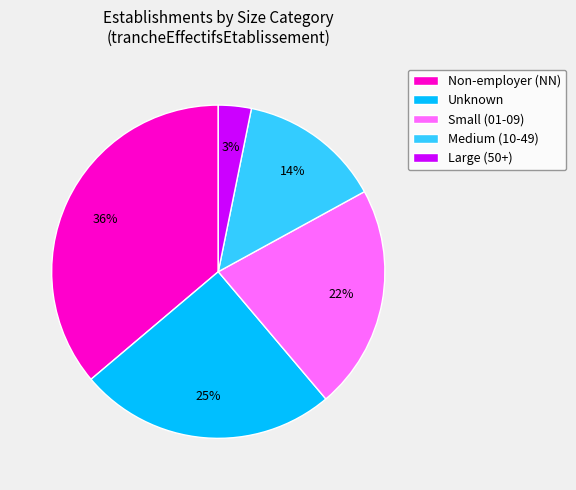

How many segments does this pie chart have?

5